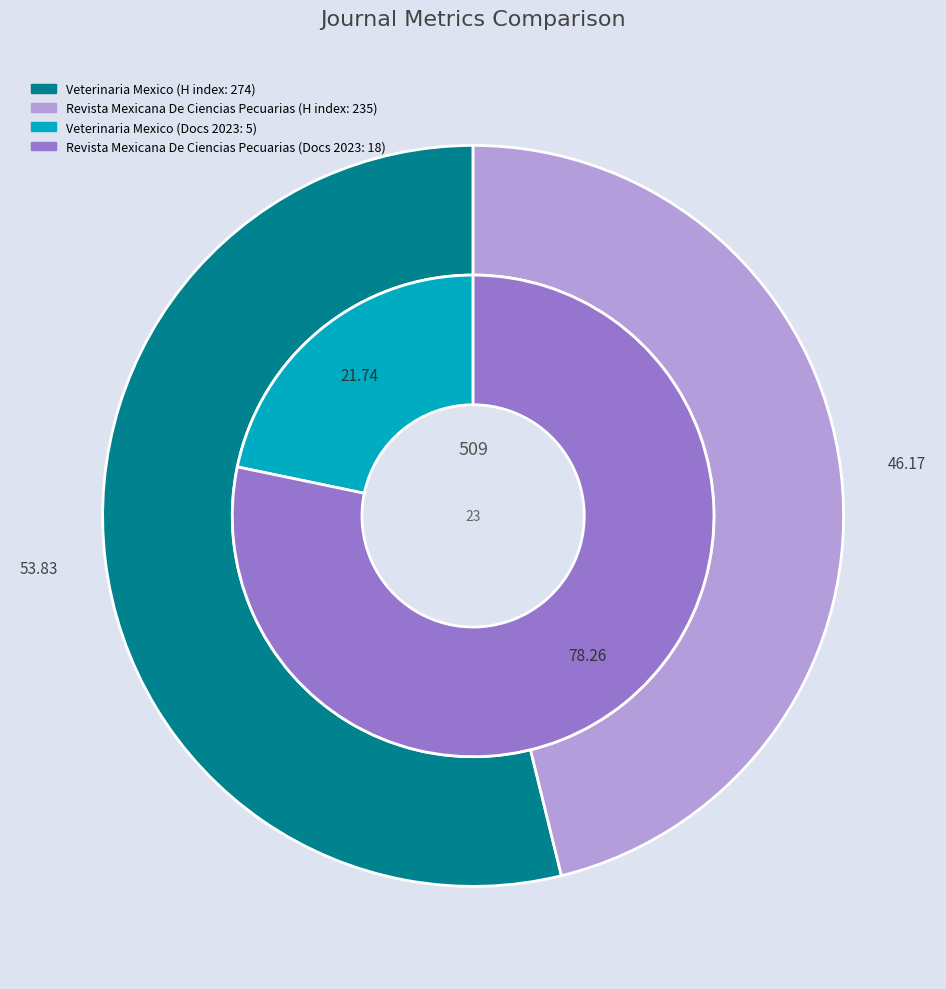

Which category has the smallest portion of the pie?

Veterinaria Mexico